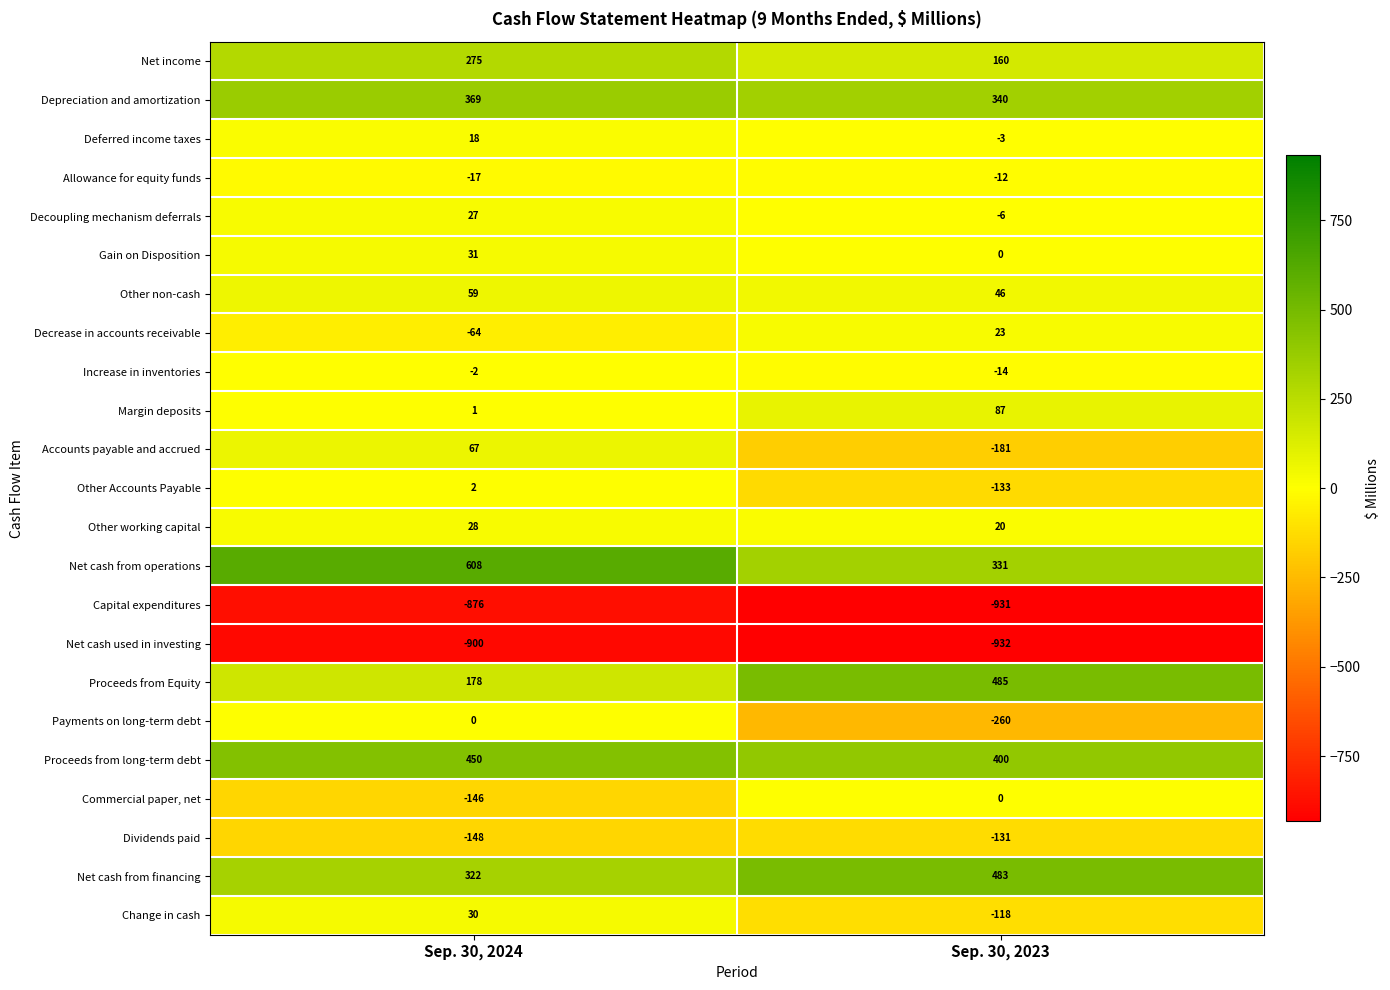

What is the approximate value of Proceeds from long-term debt at Sep. 30, 2024, to the nearest 5?

450